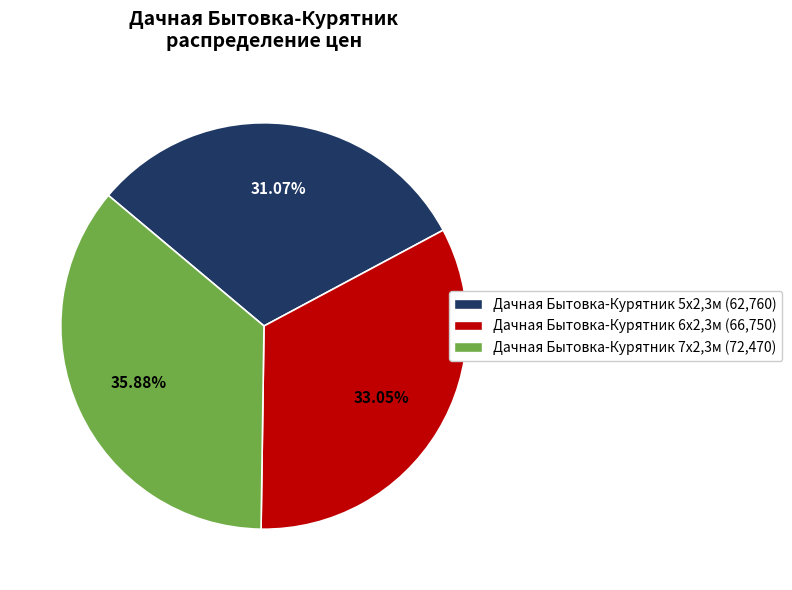

Which slice is the largest?

Дачная Бытовка-Курятник 7х2,3м